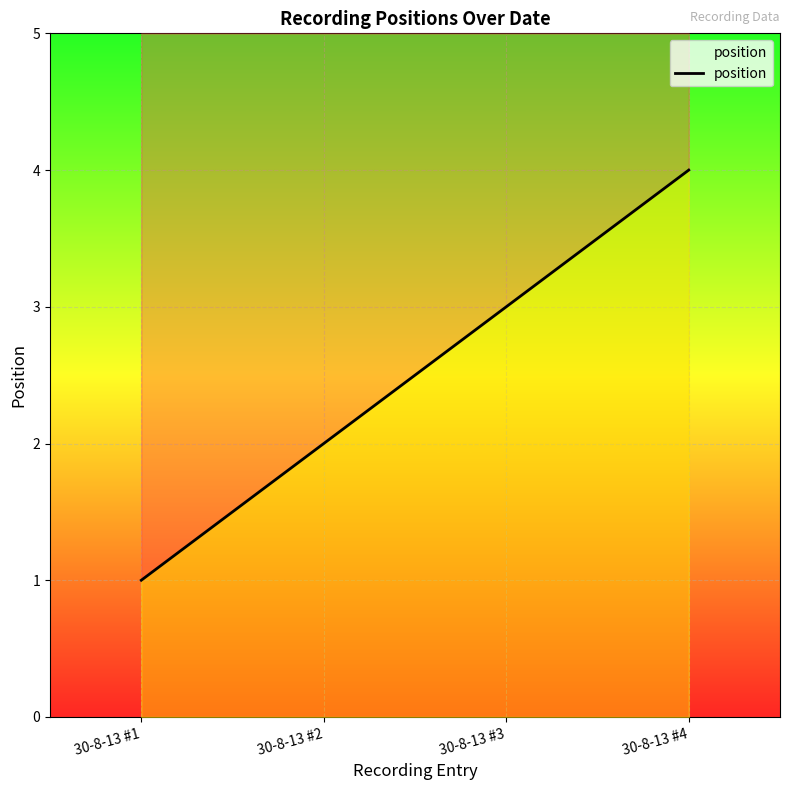

Reading left to right, extract all data points from this chart.

30-8-13 #1=1	30-8-13 #2=2	30-8-13 #3=3	30-8-13 #4=4